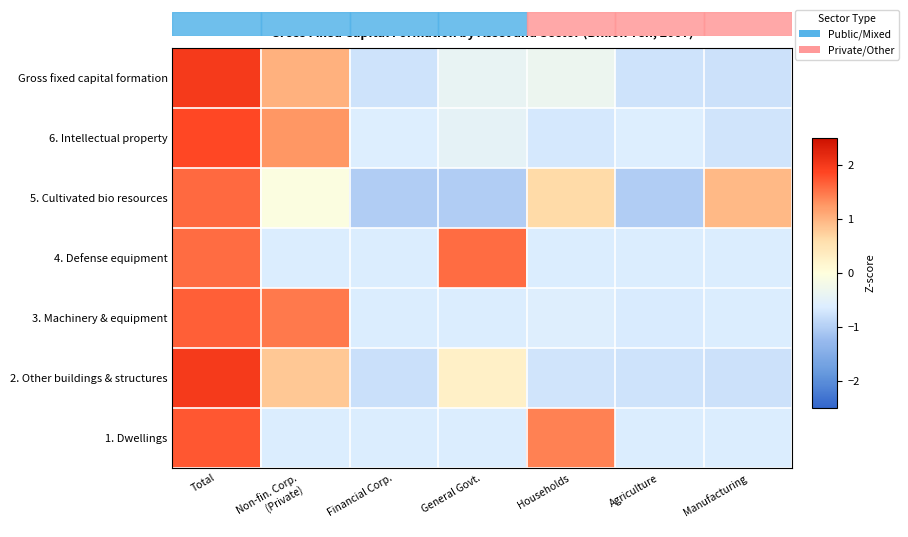

At how many categories does at least one series exceed 0?

5